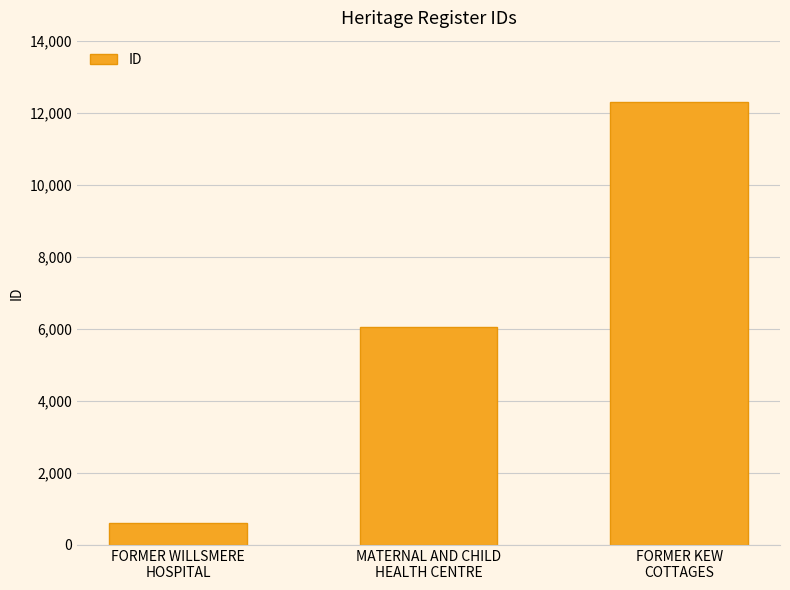

Count the number of data series in this chart.

1